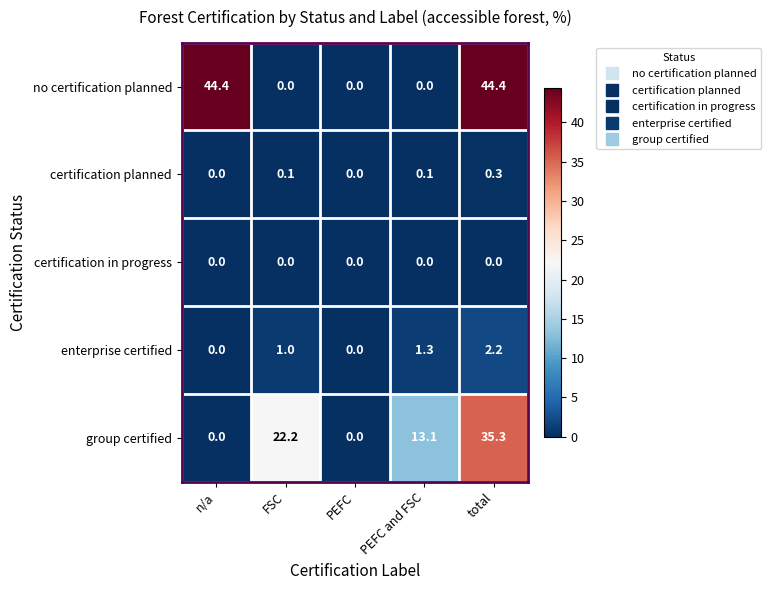

What is the spread (max minus min) of values at n/a?

44.4